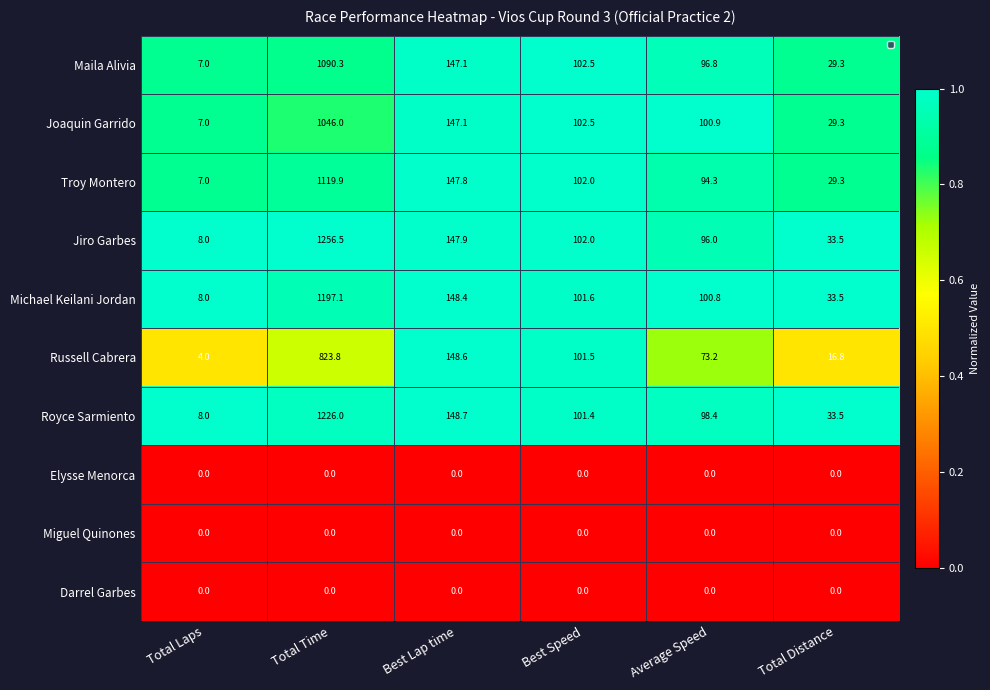

What value does the Michael Keilani Jordan series have at Total Time?

1197.1